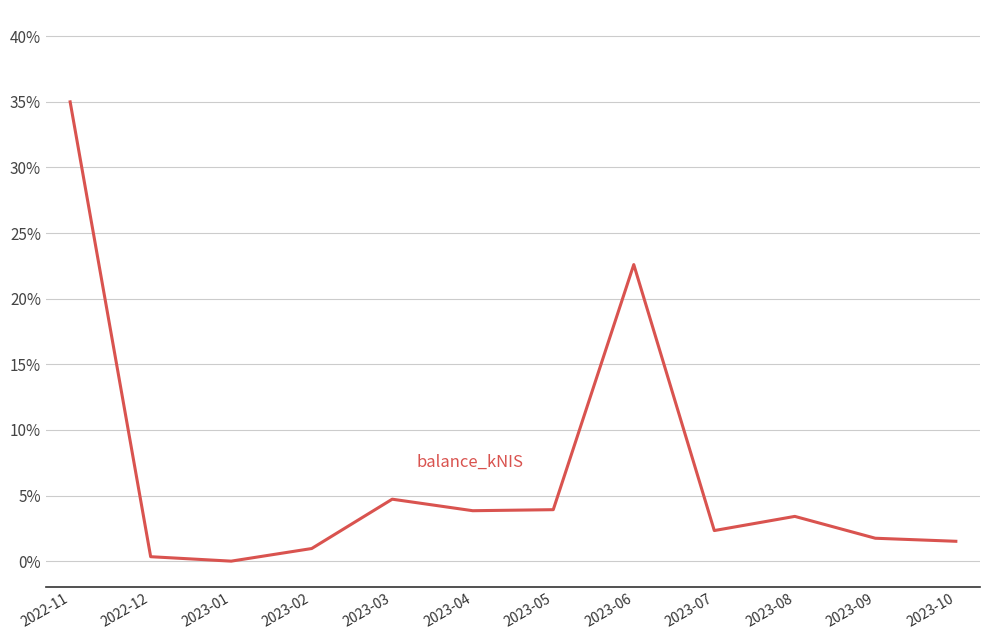

What is the difference between the values at 2022-11 and 2023-03?

30.3